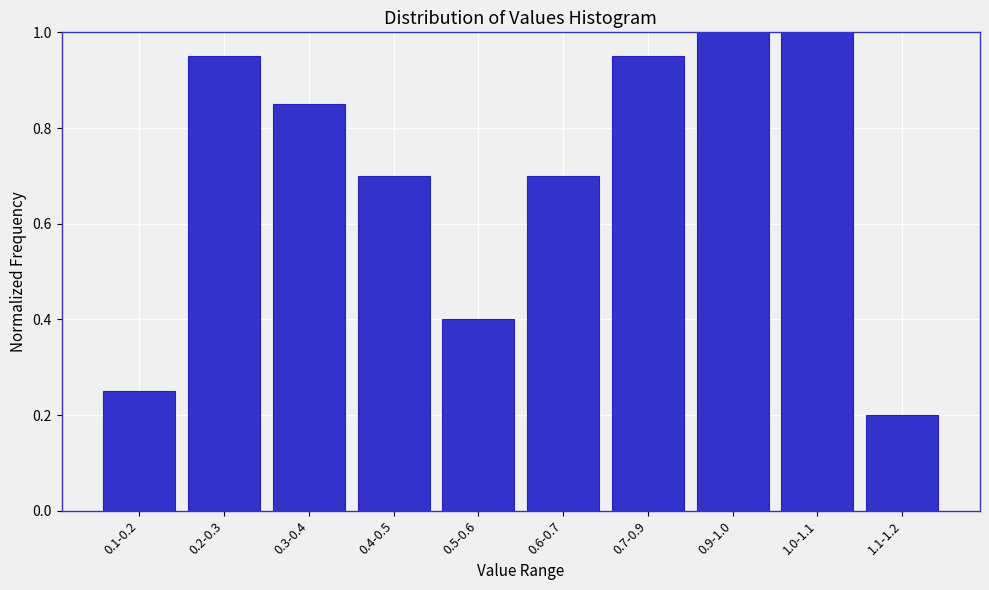

Is it true that the value at 0.7-0.9 is 1.6?

False